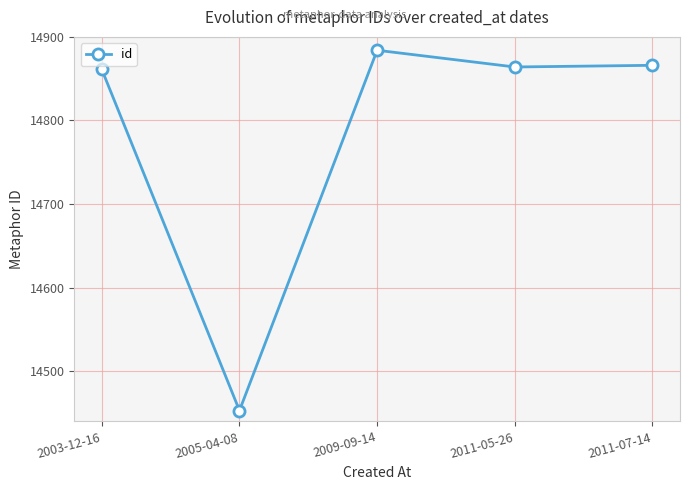

Where is the first local maximum?

2009-09-14